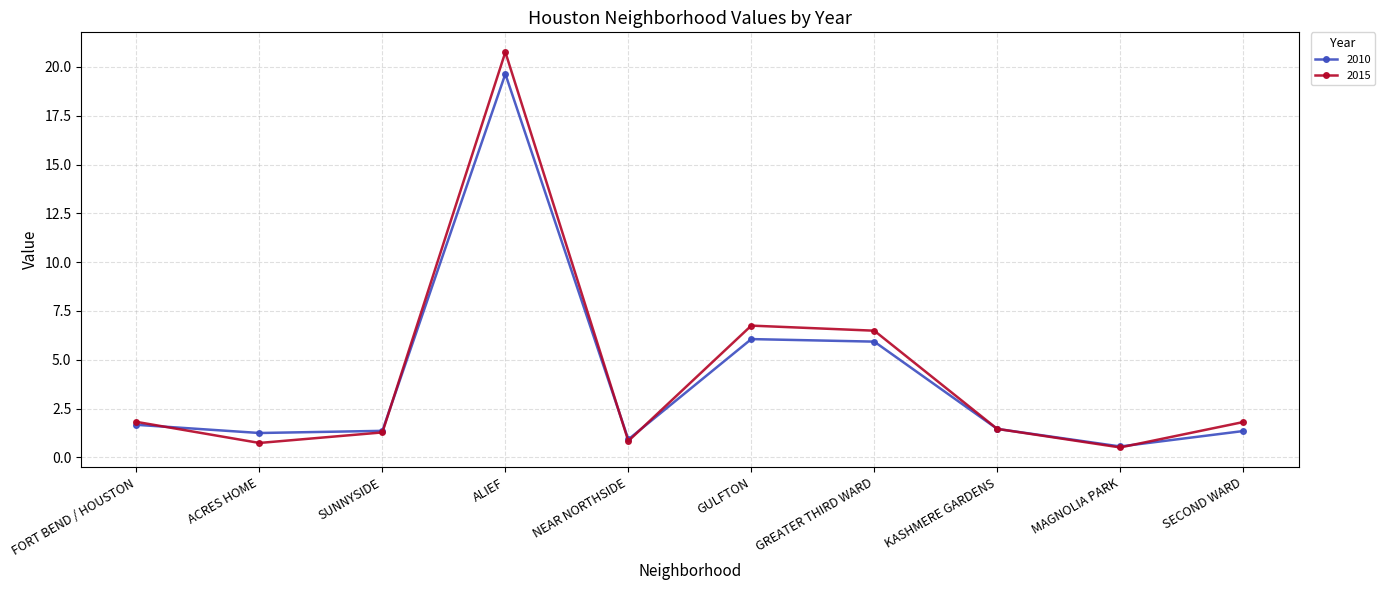

What is the total value across all series at NEAR NORTHSIDE?

1.8